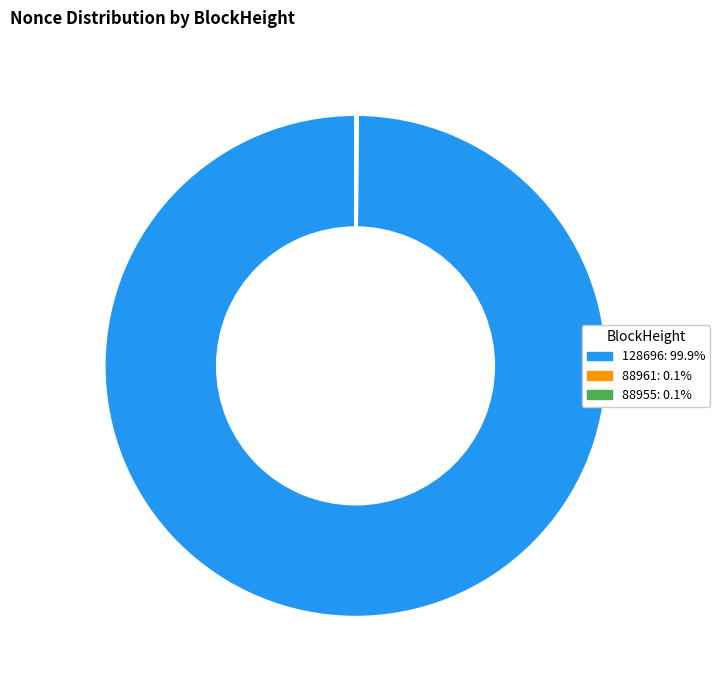

Does any single category account for the majority?

Yes